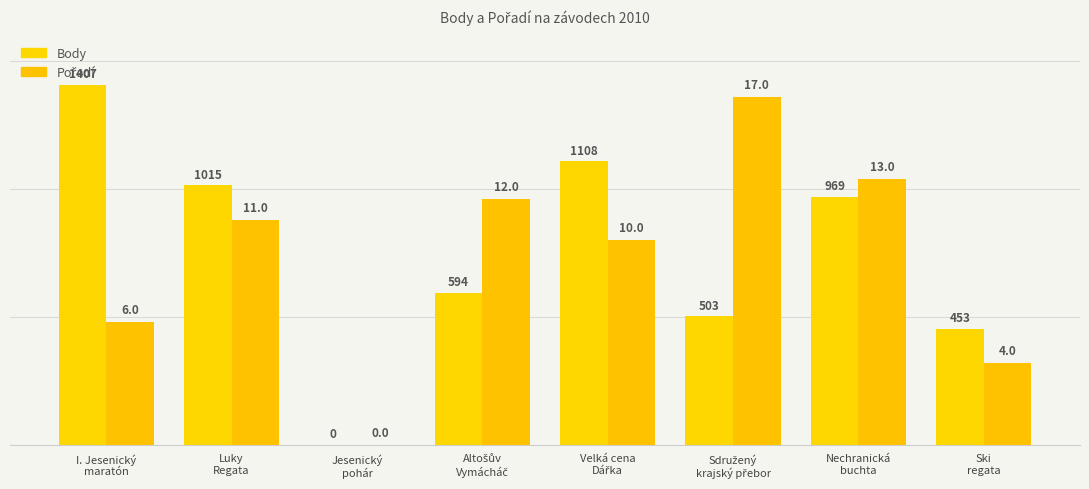

Reading left to right, what are all the values shown in this chart?

Body: I. Jesenický
maratón=1407	Luky
Regata=1015	Jesenický
pohár=0	Altošův
Vymácháč=594	Velká cena
Dářka=1108	Sdružený
krajský přebor=503	Nechranická
buchta=969	Ski
regata=453
Pořadí: I. Jesenický
maratón=6	Luky
Regata=11	Jesenický
pohár=0	Altošův
Vymácháč=12	Velká cena
Dářka=10	Sdružený
krajský přebor=17	Nechranická
buchta=13	Ski
regata=4